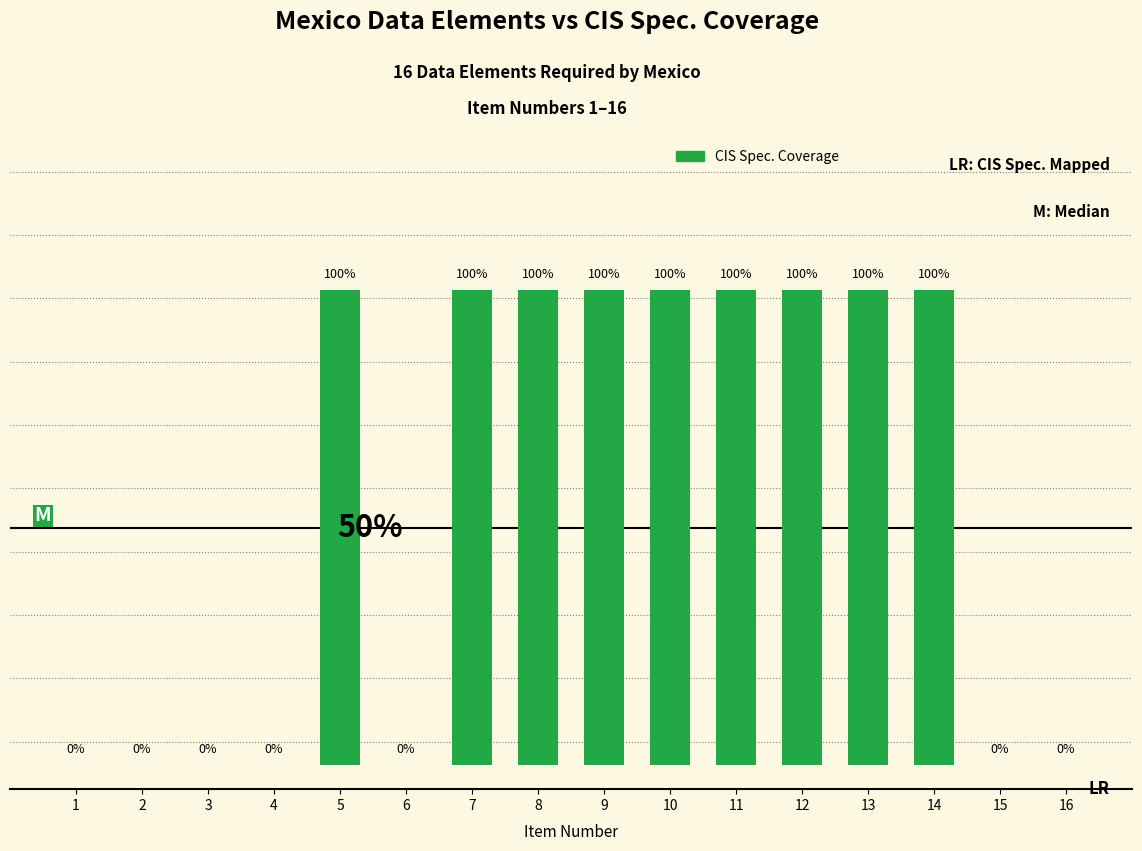

Reading left to right, what are all the values shown in this chart?

1=0	2=0	3=0	4=0	5=1	6=0	7=1	8=1	9=1	10=1	11=1	12=1	13=1	14=1	15=0	16=0